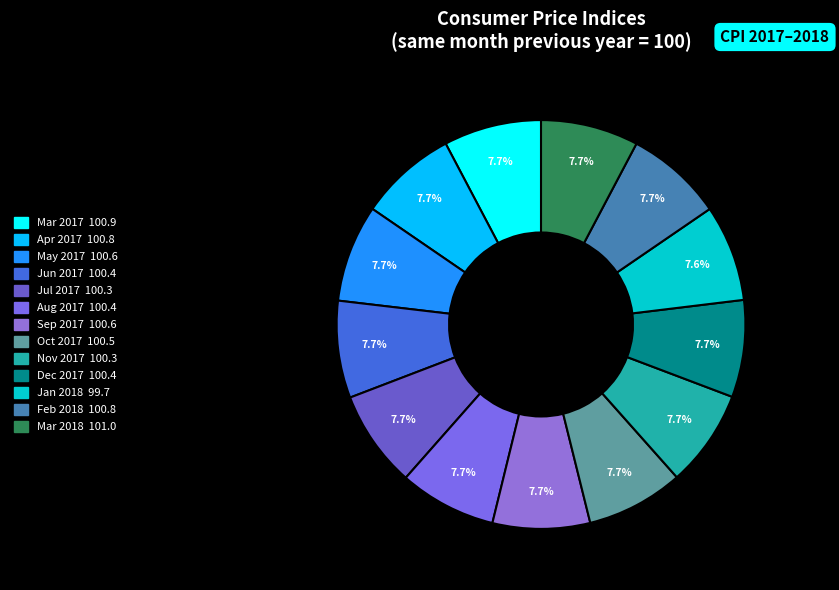

Is it true that Mar 2017 is 1% of the pie?

False